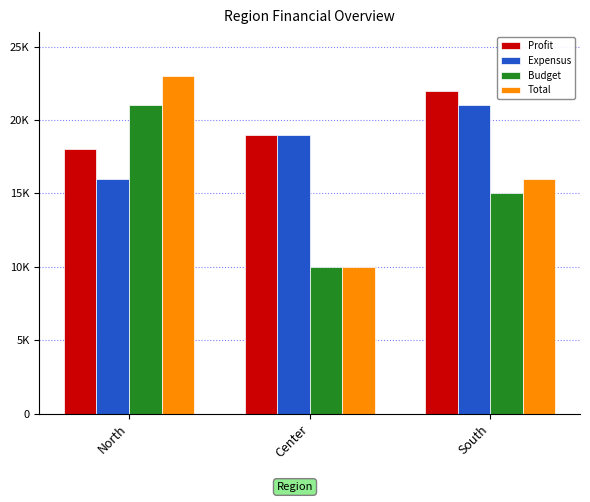

Are the bars grouped side by side (vs. stacked)?

Yes